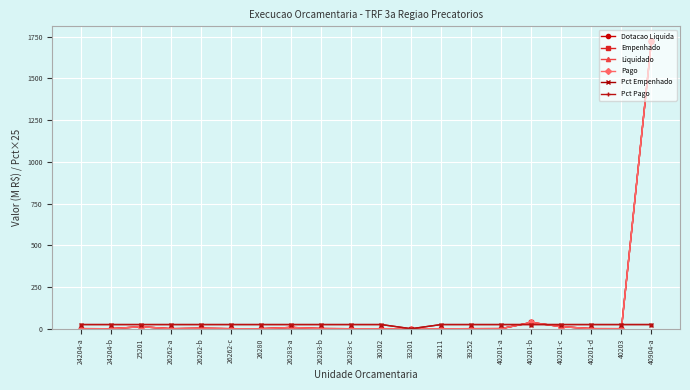

Reading left to right, list all the values displayed in this chart.

Dotacao Liquida: 0.4	0.1	12.0	0.1	2.7	0.2	0.0	7.7	0.9	0.1	0.1	0.0	0.0	0.3	0.6	37.6	12.3	0.4	0.3	1725.1
Empenhado: 0.4	0.1	12.0	0.1	2.7	0.2	0.0	7.7	0.9	0.1	0.1	0.0	0.0	0.3	0.6	37.6	12.3	0.4	0.3	1725.1
Liquidado: 0.4	0.1	12.0	0.1	2.7	0.2	0.0	7.7	0.9	0.1	0.1	0.0	0.0	0.3	0.6	37.6	12.3	0.4	0.3	1725.1
Pago: 0.4	0.1	12.0	0.1	2.7	0.2	0.0	7.7	0.9	0.1	0.1	0.0	0.0	0.3	0.6	37.6	12.3	0.4	0.3	1725.1
Pct Empenhado: 25.0	25.0	25.0	25.0	25.0	25.0	25.0	25.0	25.0	25.0	25.0	0.0	25.0	25.0	25.0	25.0	25.0	25.0	25.0	25.0
Pct Pago: 25.0	25.0	25.0	25.0	25.0	25.0	25.0	25.0	25.0	25.0	25.0	0.0	25.0	25.0	25.0	25.0	25.0	25.0	25.0	25.0